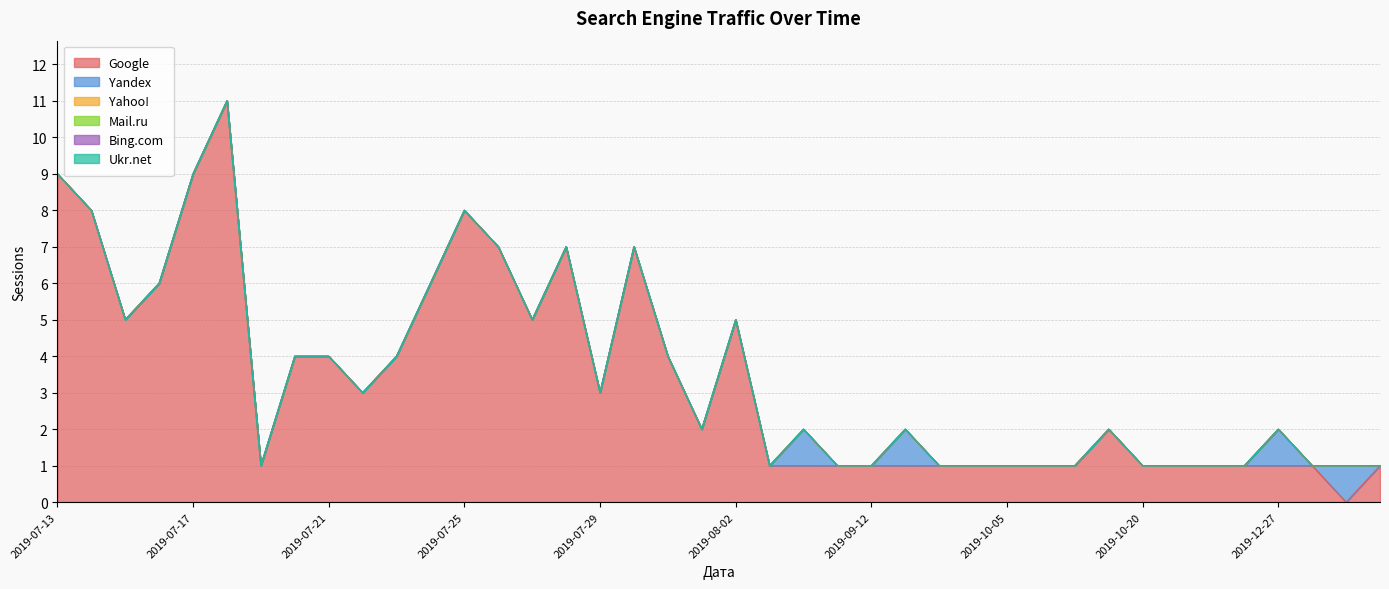

Between 2019-09-10 and 2019-07-19, which is larger?

2019-09-10